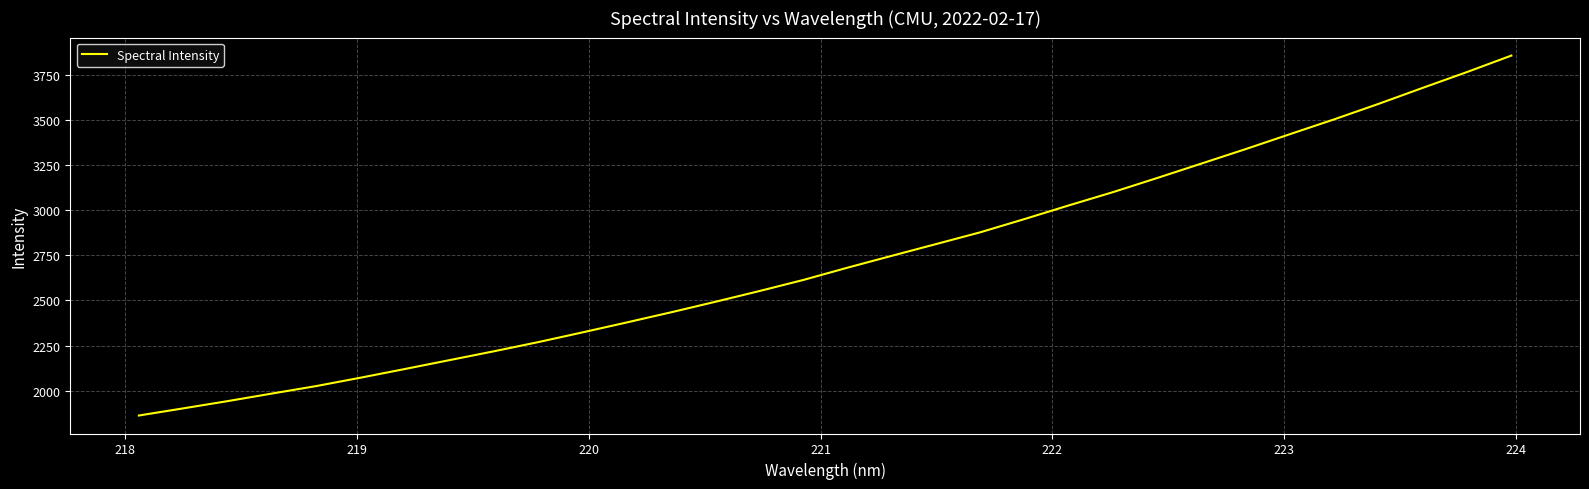

What is the greatest value displayed?

3854.8